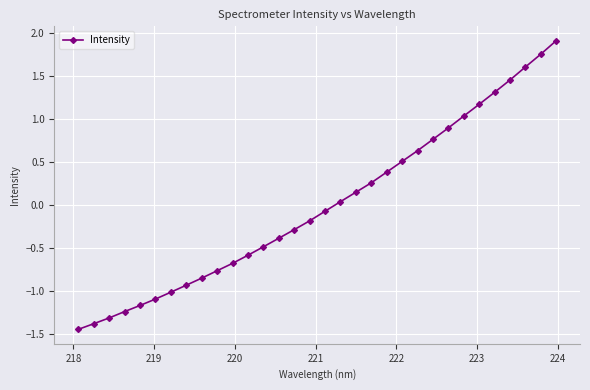

What is the difference between the maximum and minimum values?

3.3